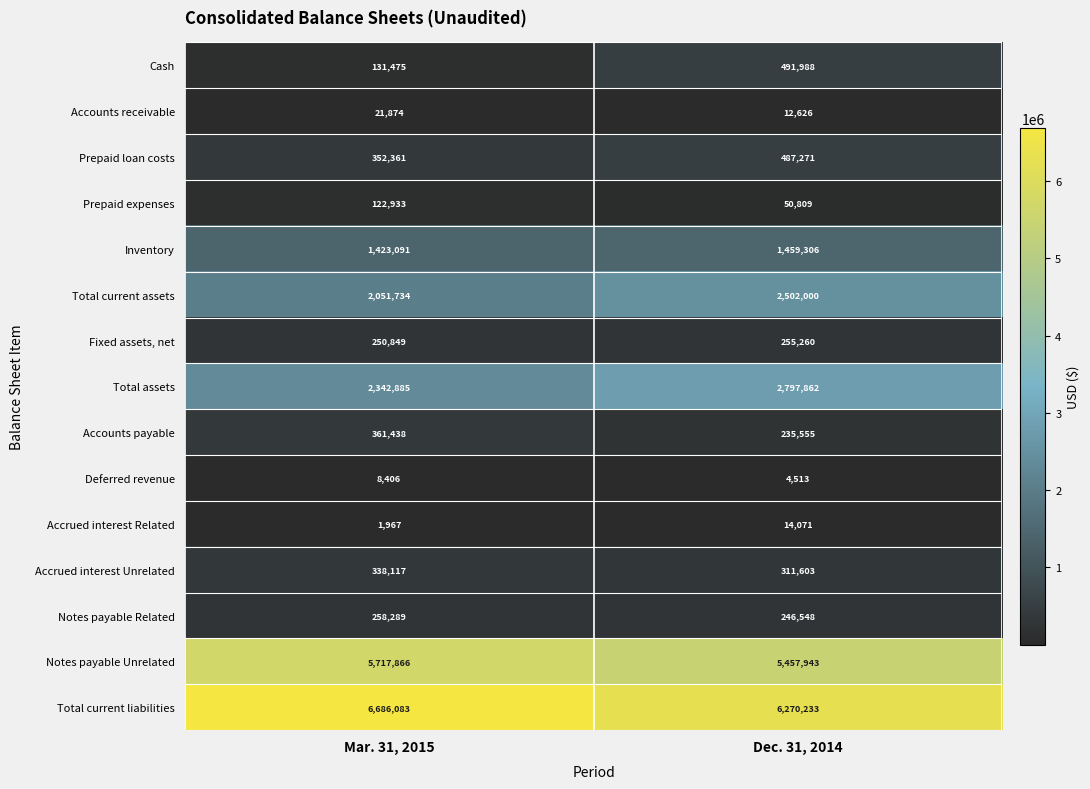

Where is Accrued interest Related nearest to the value 8019?

Mar. 31, 2015